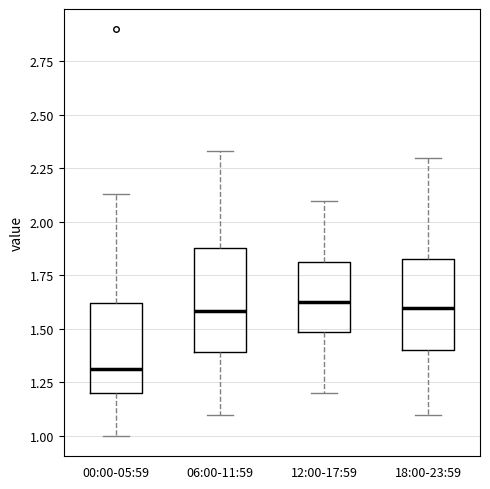

Which box has the lowest median line?

00:00-05:59